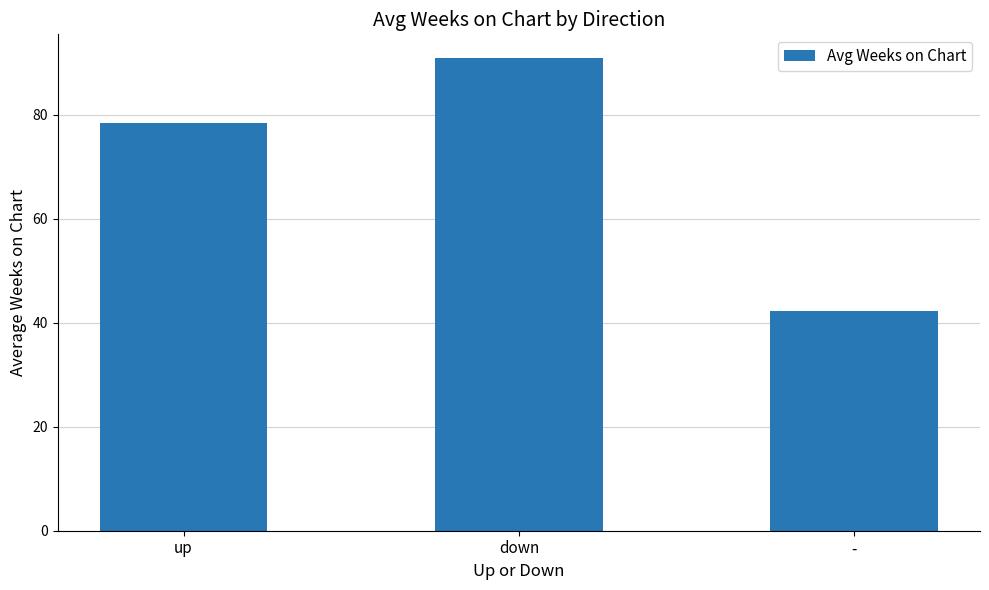

What is the sum of all values?

211.4